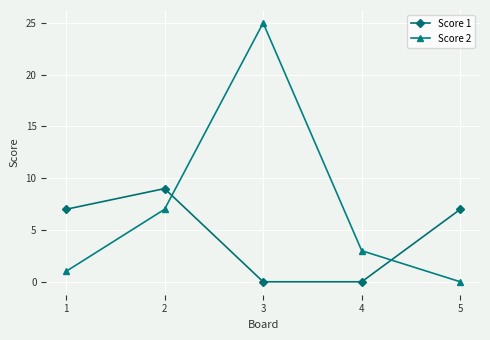

Which series has the largest range (max minus min)?

Score 2